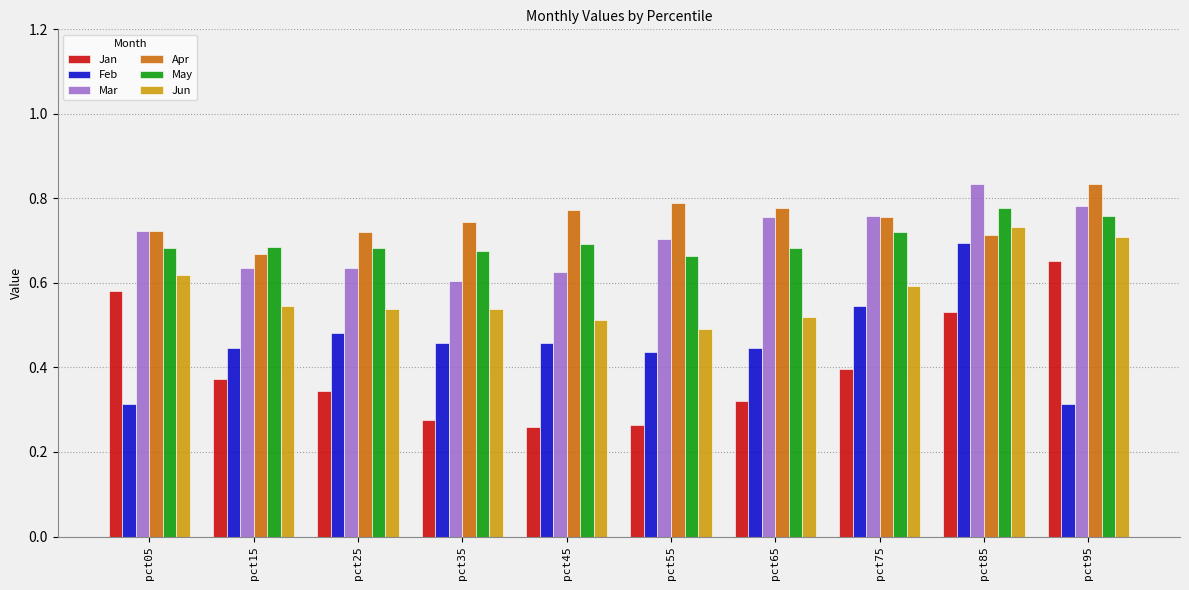

How many bars are there in each group?

6